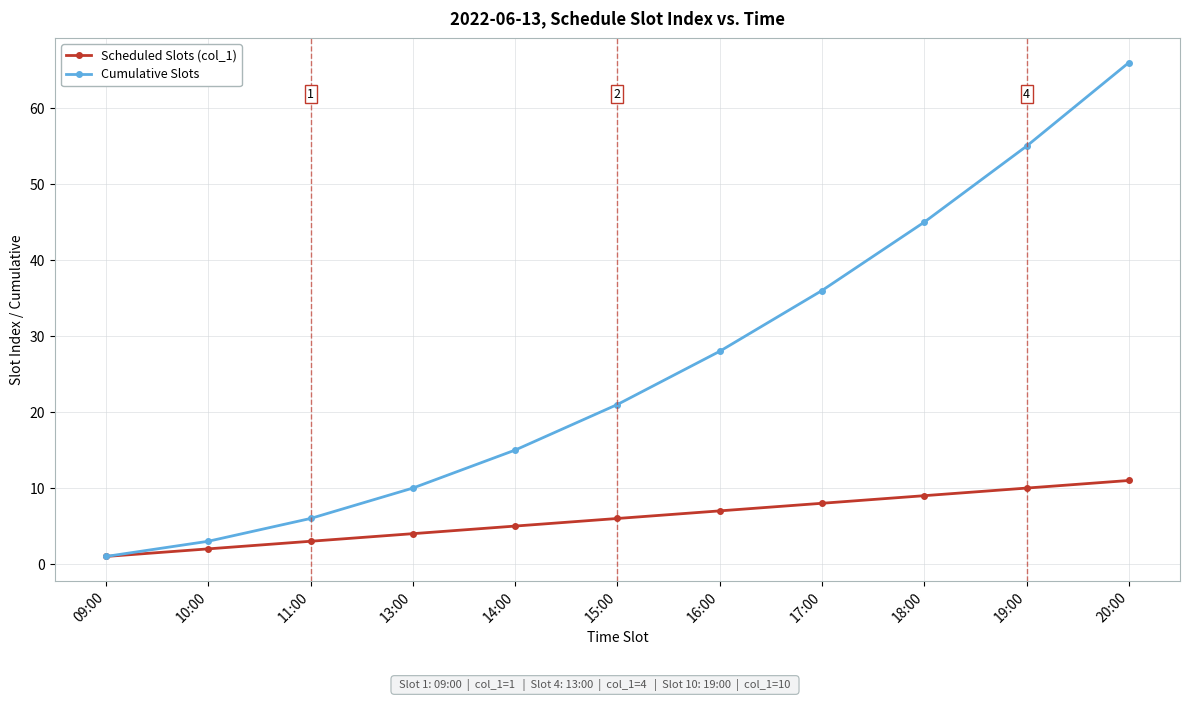

Is it true that Cumulative Slots equals 60 at 17:00?

False